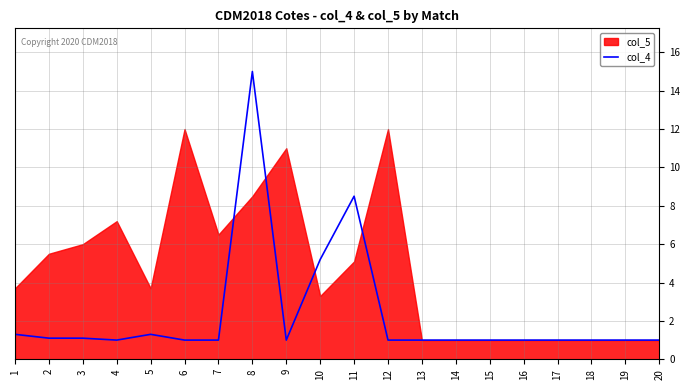

What is the average value?

2.3